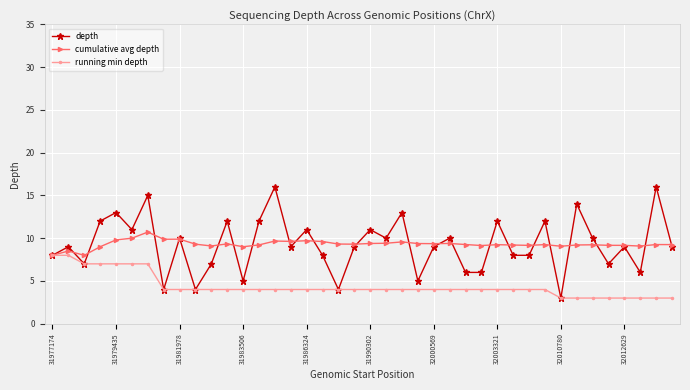

How many distinct data groups are displayed?

3